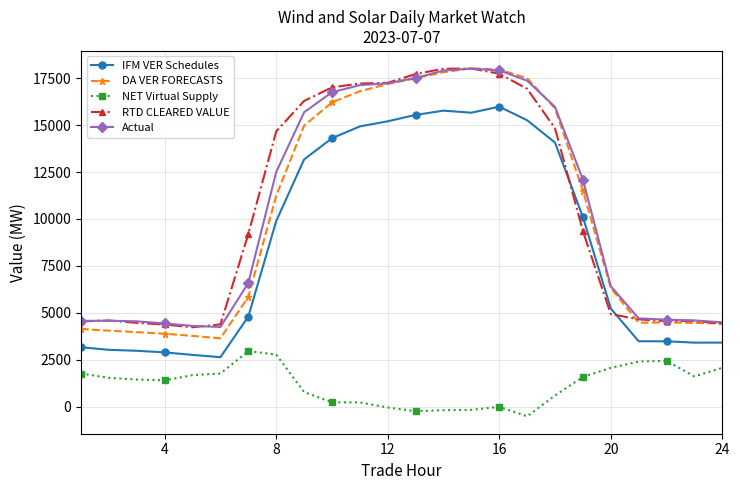

What are all the series names shown in the legend?

IFM VER Schedules, DA VER FORECASTS, NET Virtual Supply, RTD CLEARED VALUE, Actual